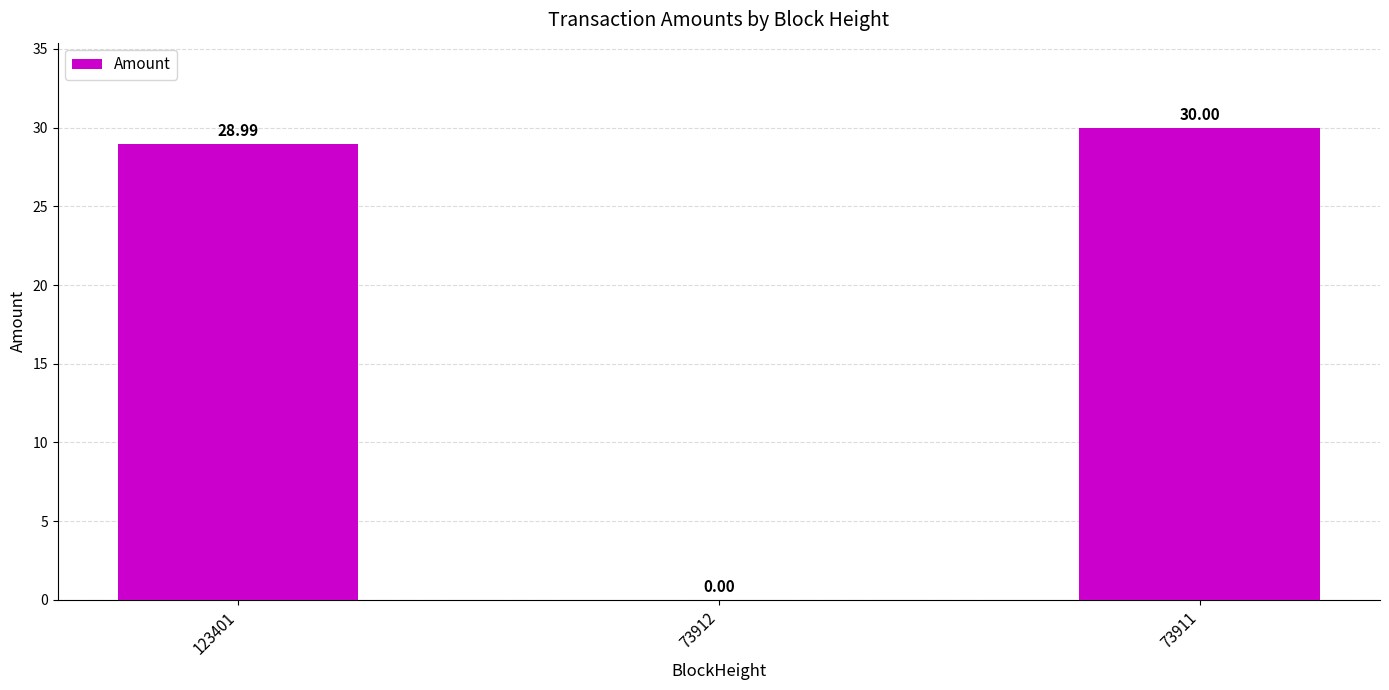

What is the sum of all values?

59.0